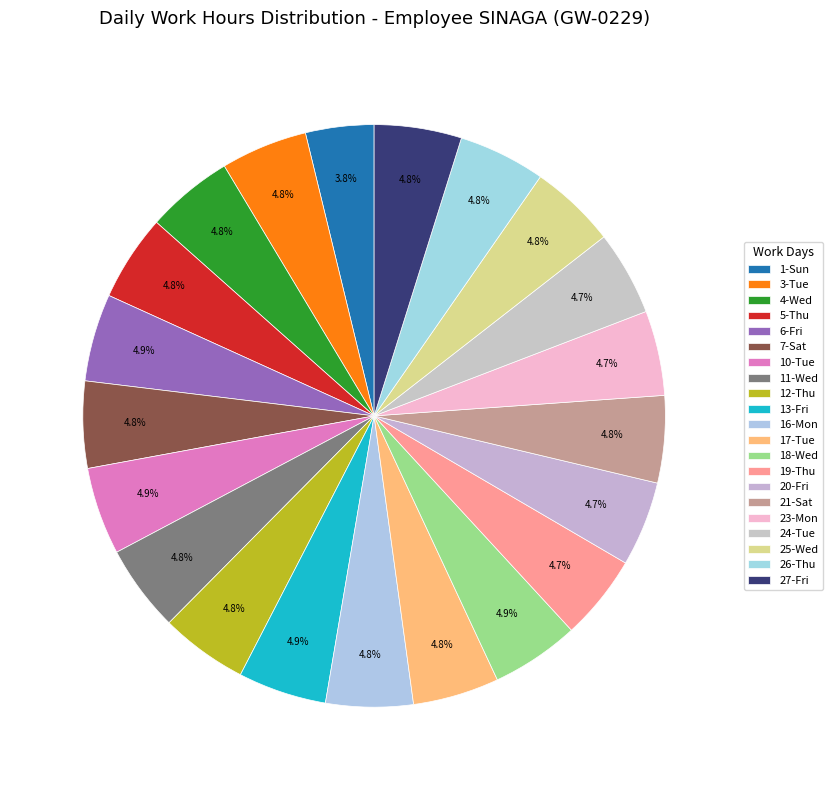

How much of the chart is everything except 16-Mon?

95.2%